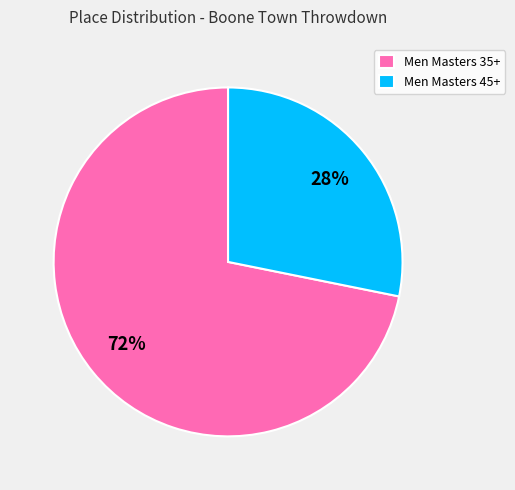

Count the number of slices in the pie.

2